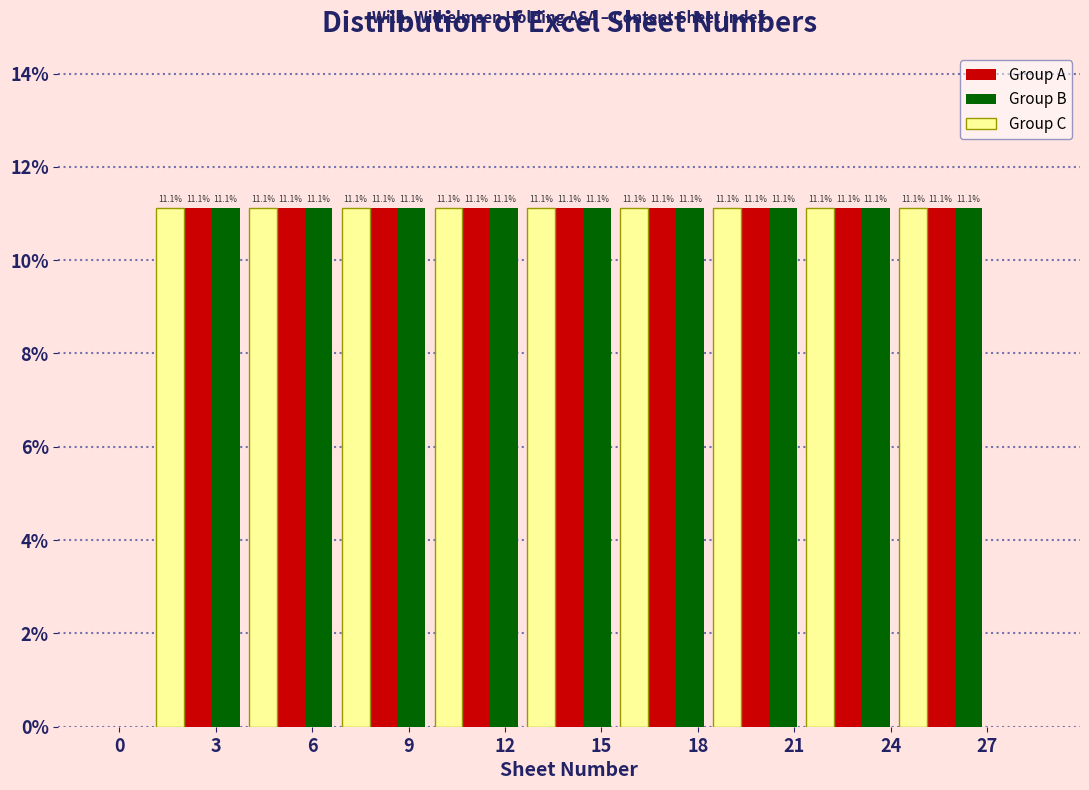

What is the height of the Group C bar covering 9.5 to 12.5 on the x-axis? The bar edges are not printed on the chart, so give them approximately, as read against the axis.

11.1